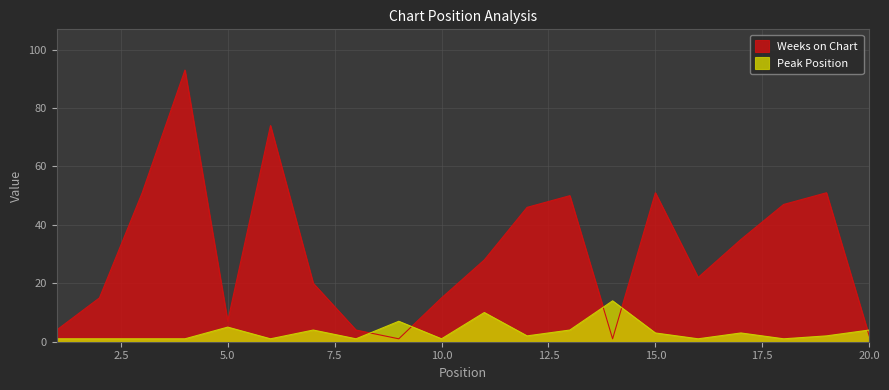

How many lines are shown in the chart?

2